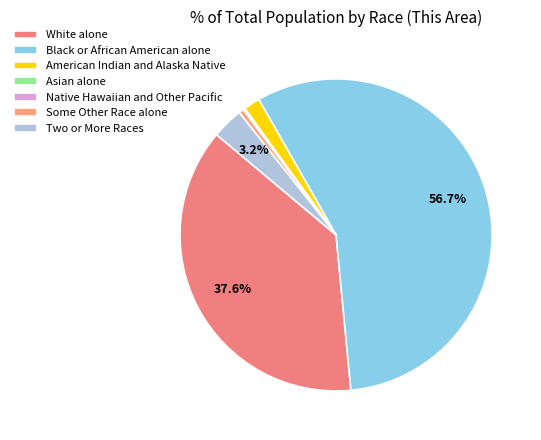

Is there a majority slice in this chart?

Yes